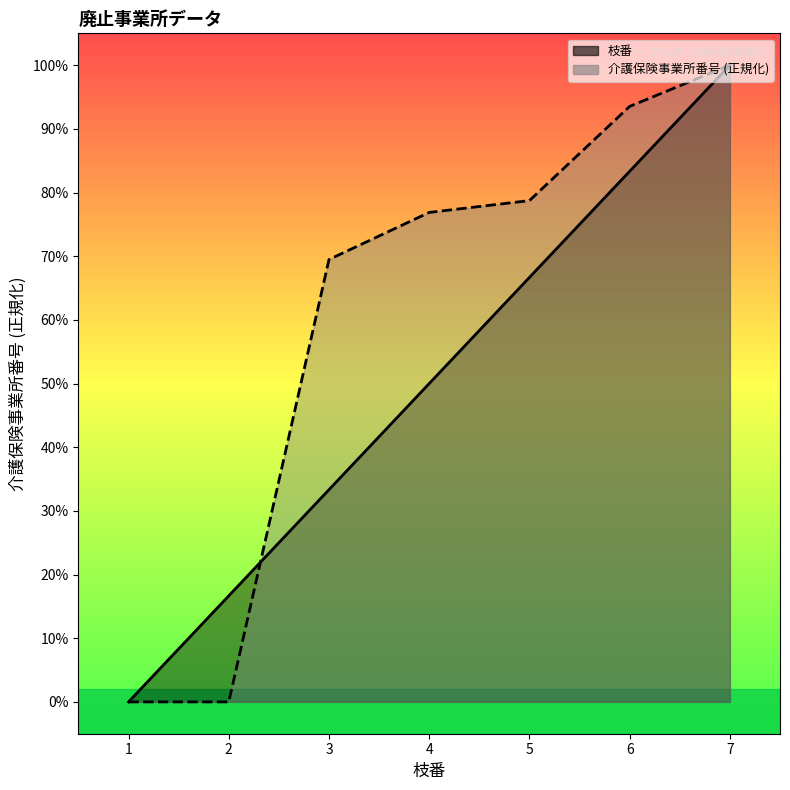

At which category is the sum across all series the highest?

7